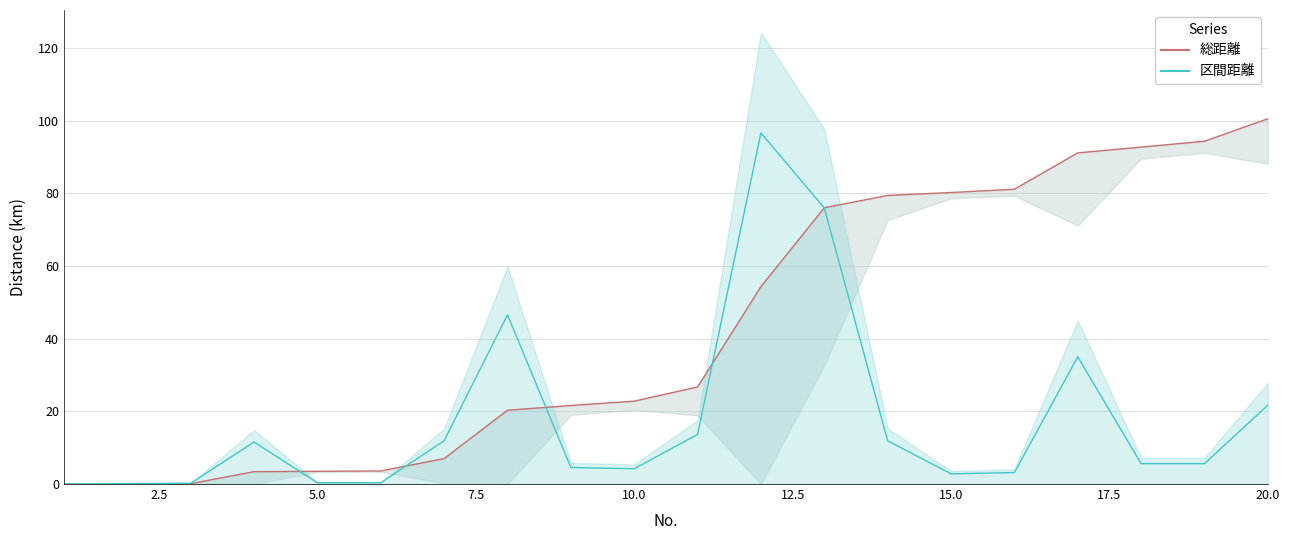

What is the difference between the maximum and minimum values in the 区間距離 series?

96.6